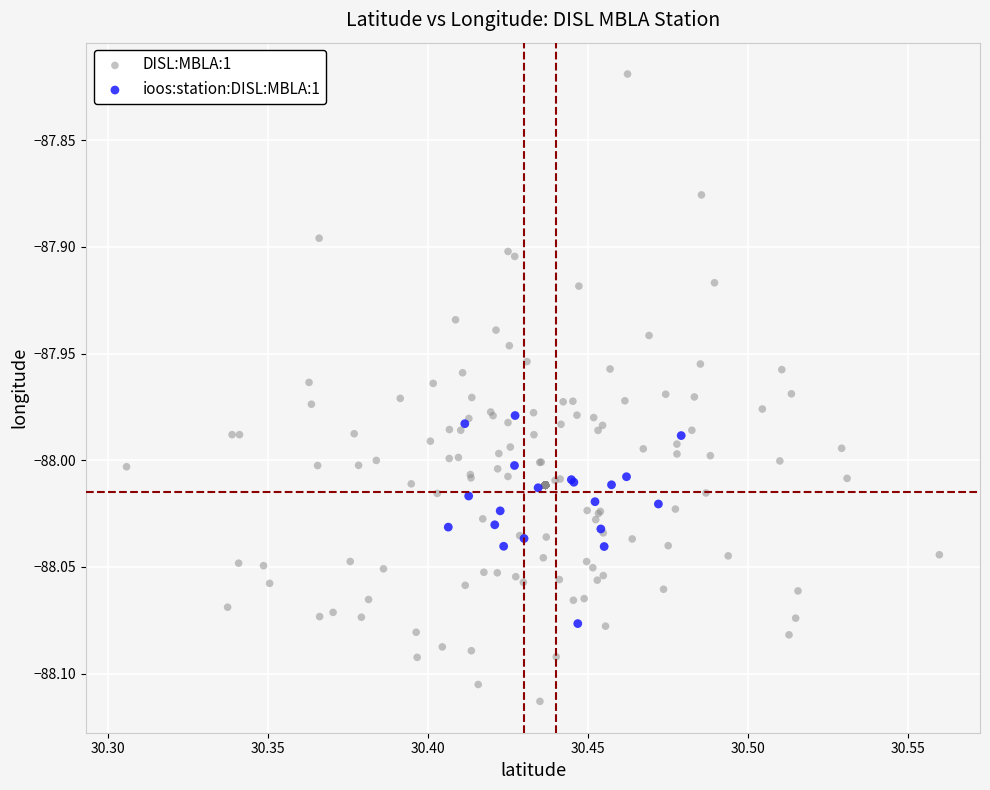

Which series reaches the minimum Y coordinate?

DISL:MBLA:1